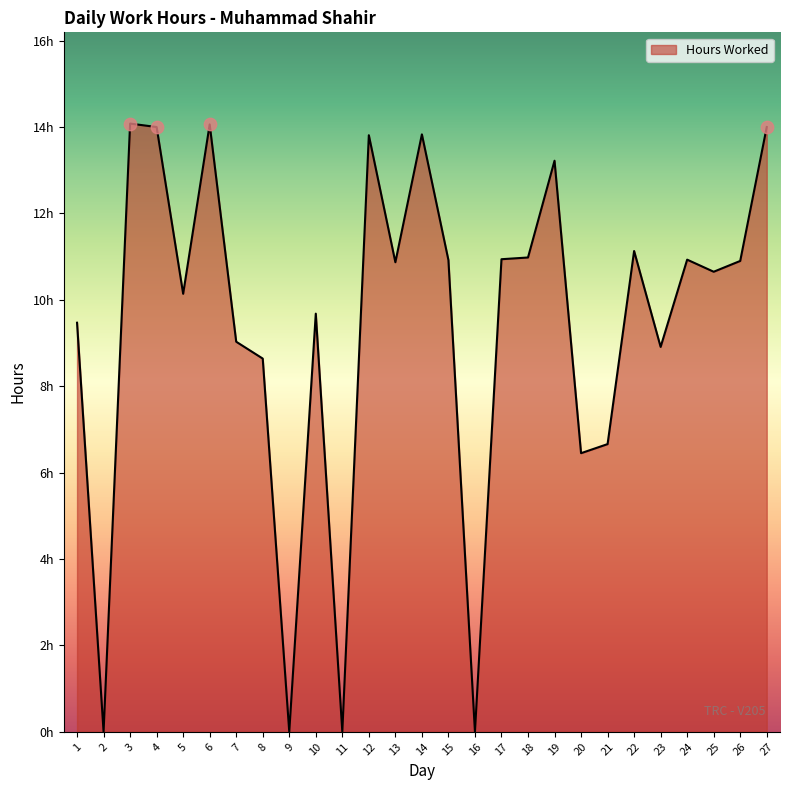

What is the change in value from 10 to 15?

+1.2